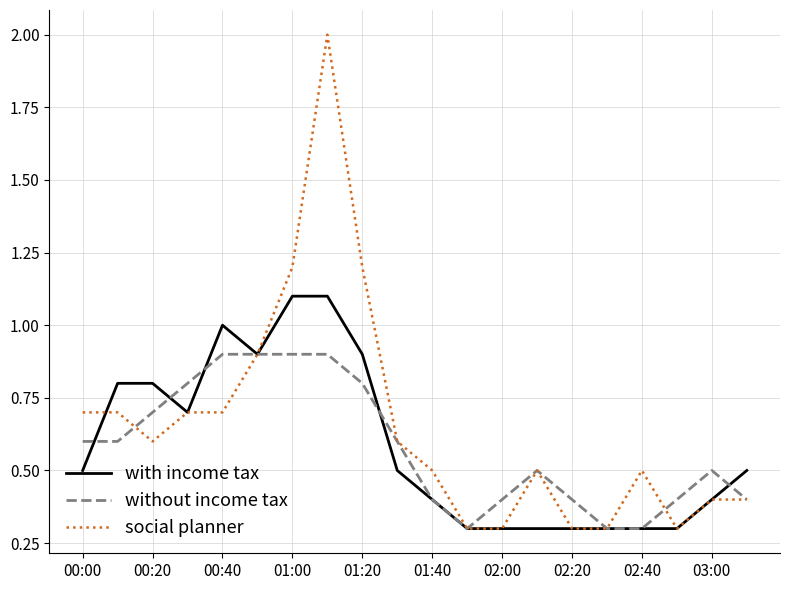

What is the smallest value displayed?

0.3